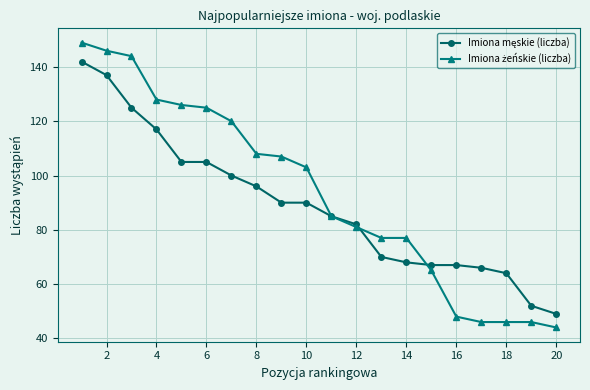

What is the smallest value displayed?

44